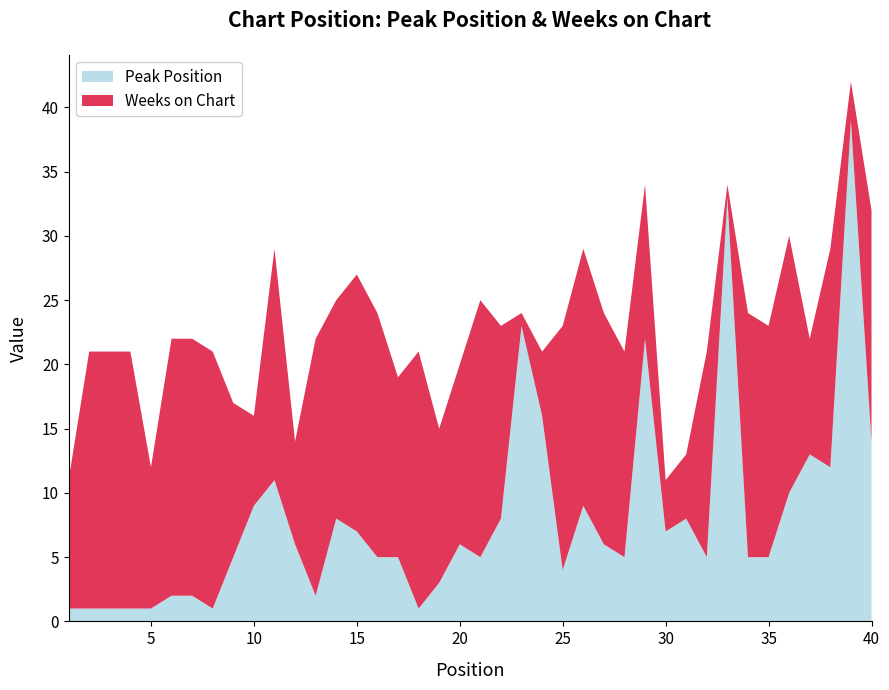

Reading left to right, extract all data points from this chart.

Peak Position: 1	1	1	1	1	2	2	1	5	9	11	6	2	8	7	5	5	1	3	6	5	8	23	16	4	9	6	5	22	7	8	5	33	5	5	10	13	12	39	14
Weeks on Chart: 10	20	20	20	11	20	20	20	12	7	18	8	20	17	20	19	14	20	12	14	20	15	1	5	19	20	18	16	12	4	5	16	1	19	18	20	9	17	3	18